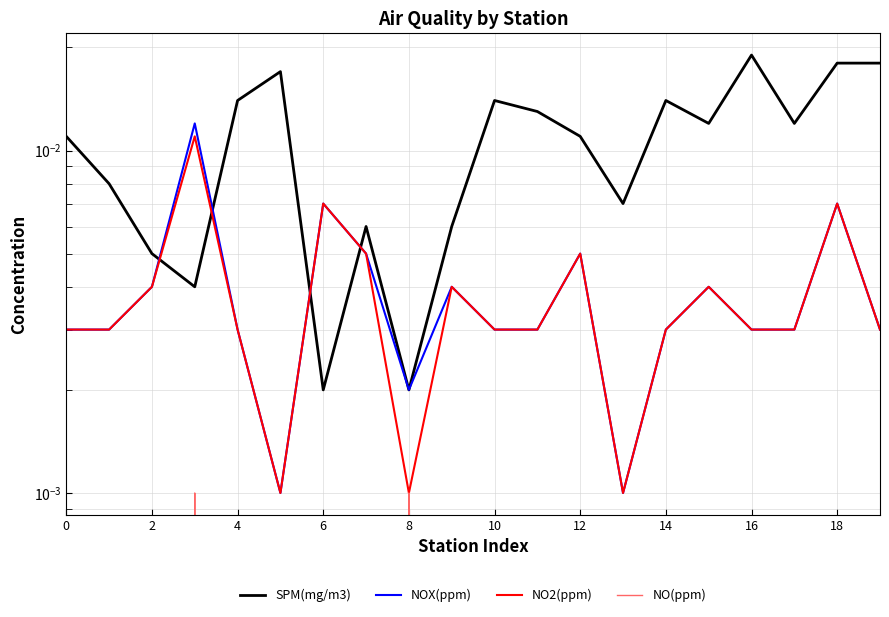

How many series are shown in this chart?

4